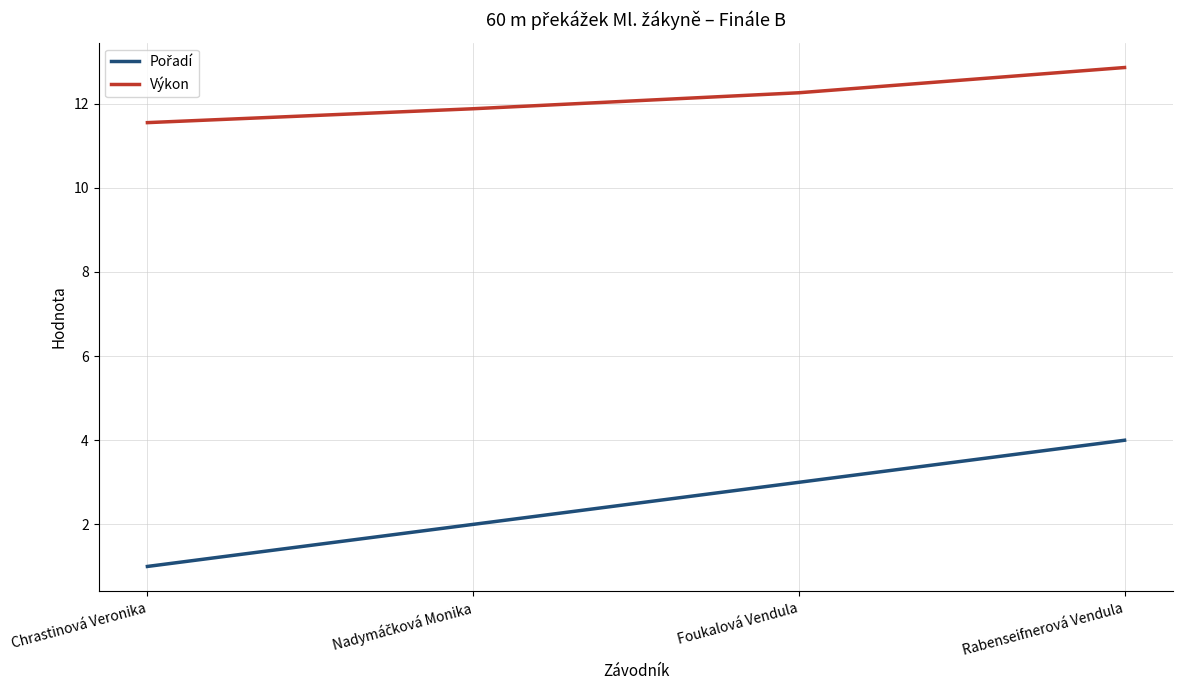

True or false: Výkon has more than 1 interior local peaks.

False